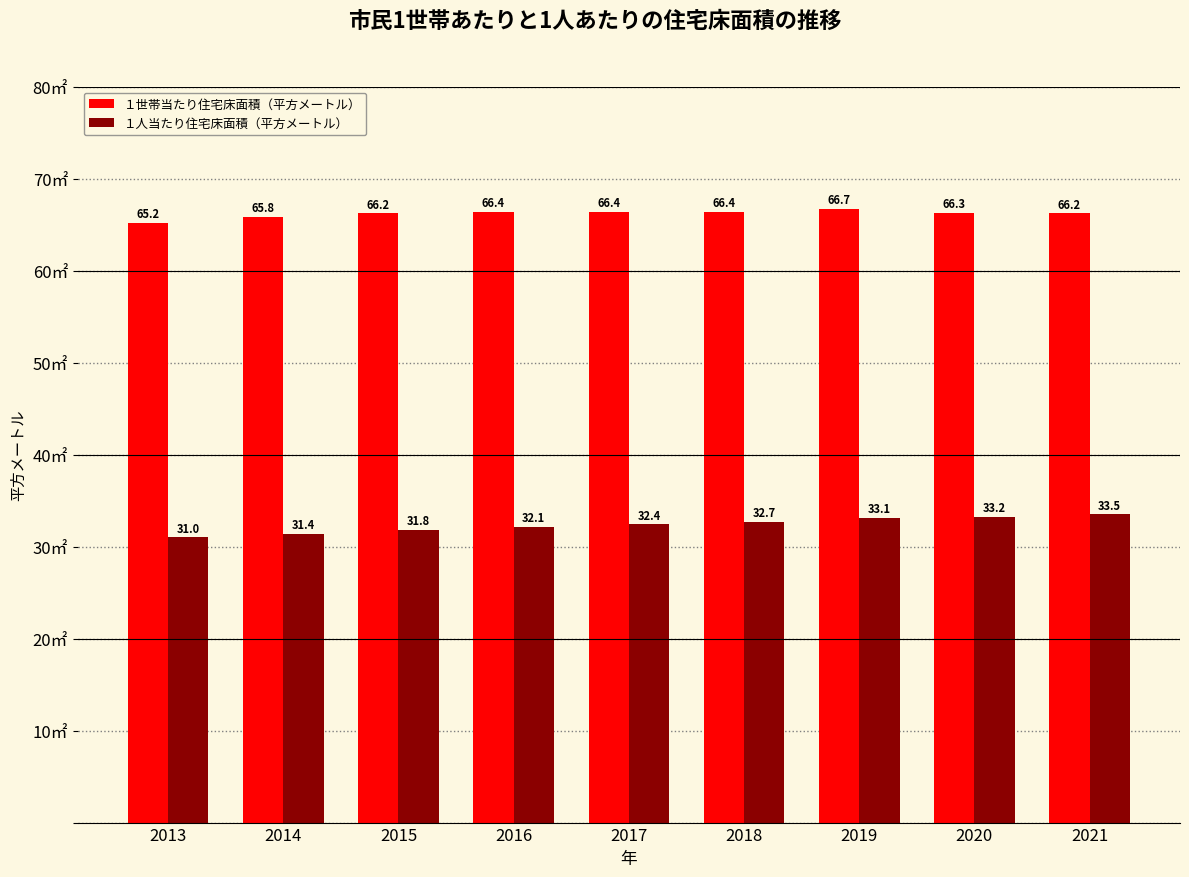

Which category has the lowest value in the １人当たり住宅床面積（平方メートル） series?

2013